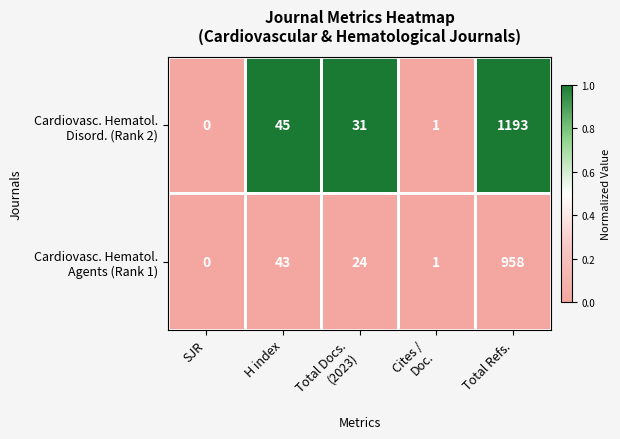

At which category is the sum across all series the highest?

Total Refs.